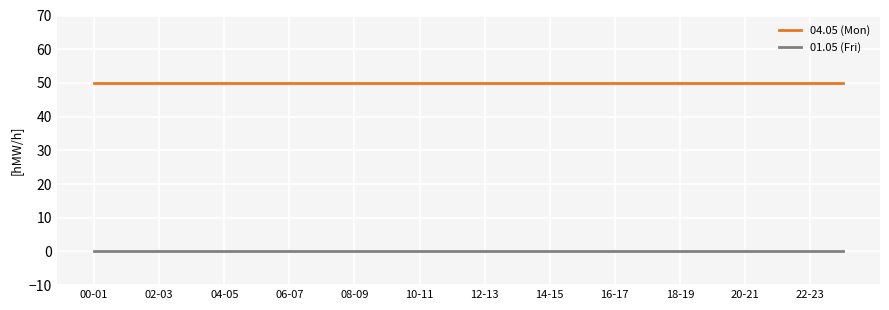

List the series in order of their overall mean, highest first.

04.05 (Mon), 01.05 (Fri)